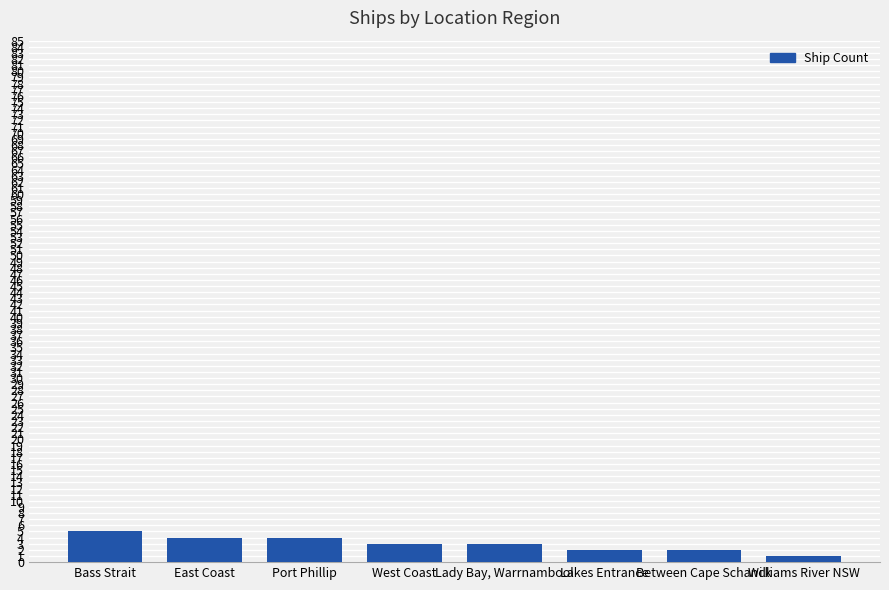

How many categories are shown in the chart?

8